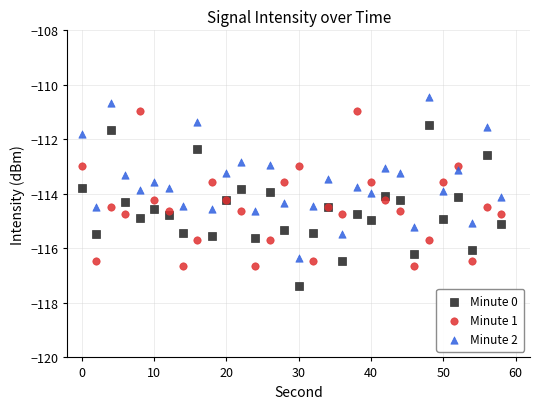

Which series contains the lowest Y value?

Minute 0